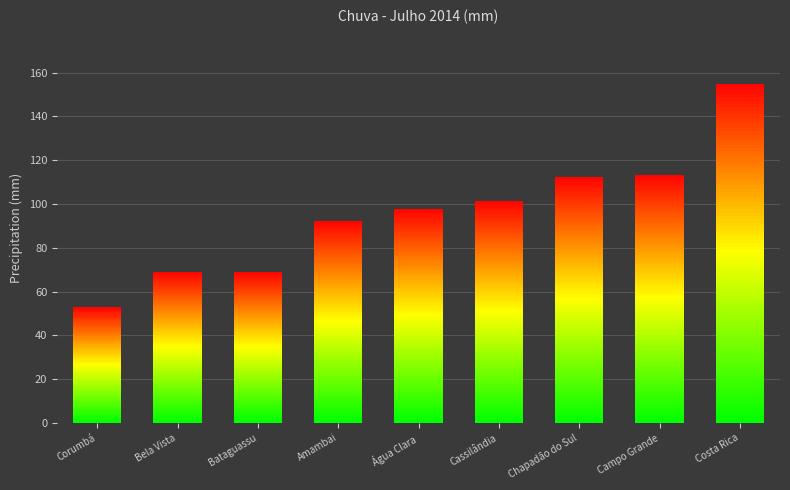

Is it true that Day27 equals 0.0 at Amambai?

True